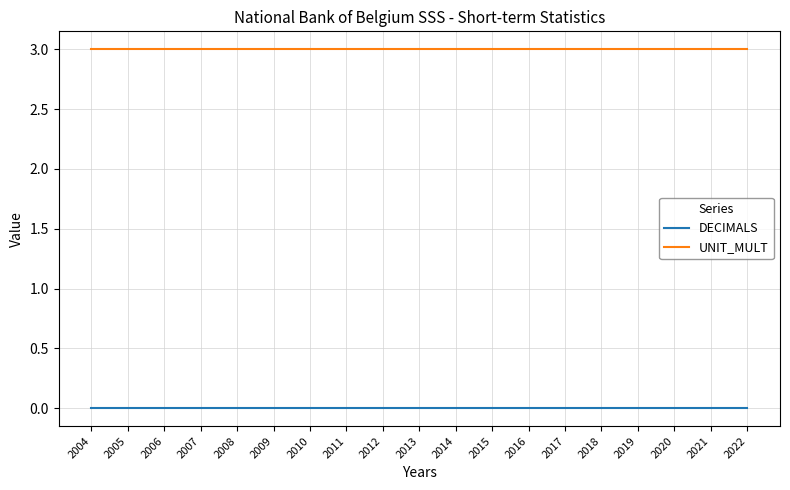

True or false: UNIT_MULT and DECIMALS intersect in this chart.

False